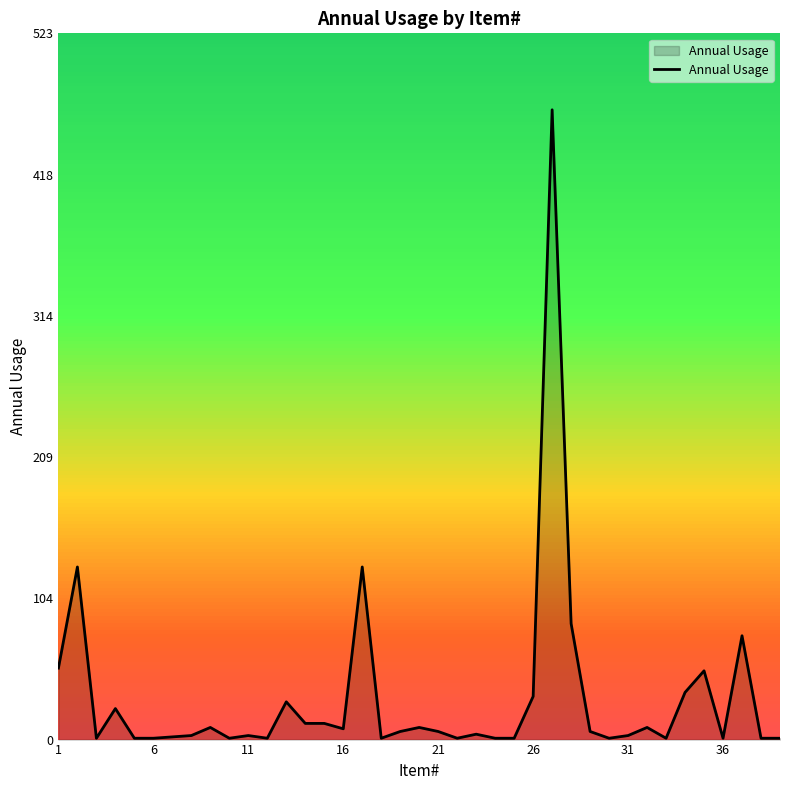

What is the difference between the maximum and minimum values?

466